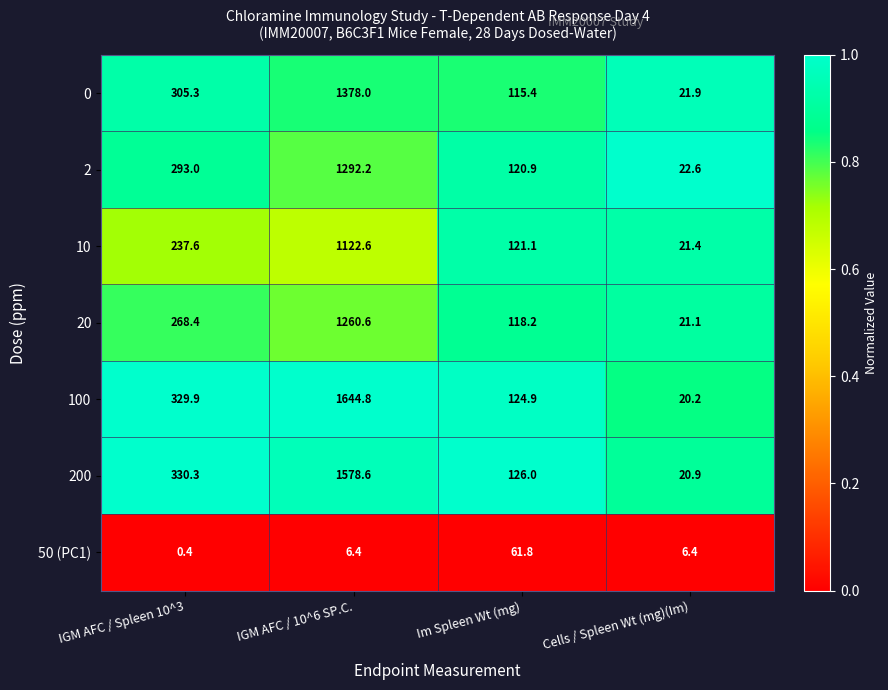

Which series has the largest range (max minus min)?

100